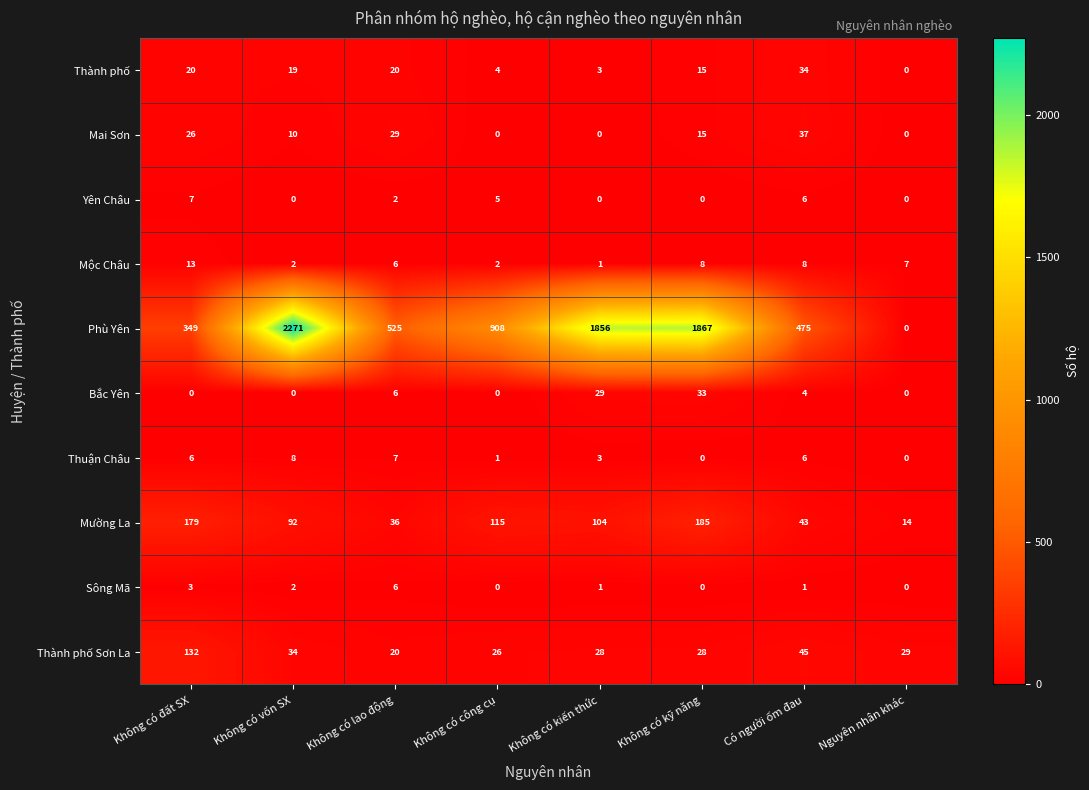

At which category is the sum across all series the highest?

Không có vốn SX